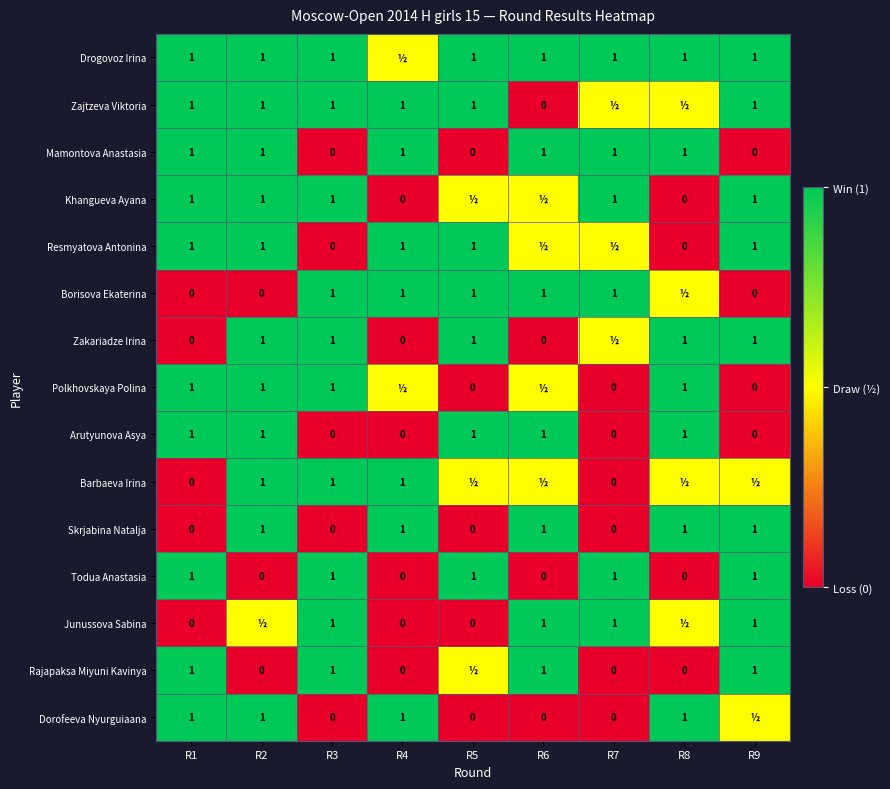

What is the total value across all series at R3?

10.0